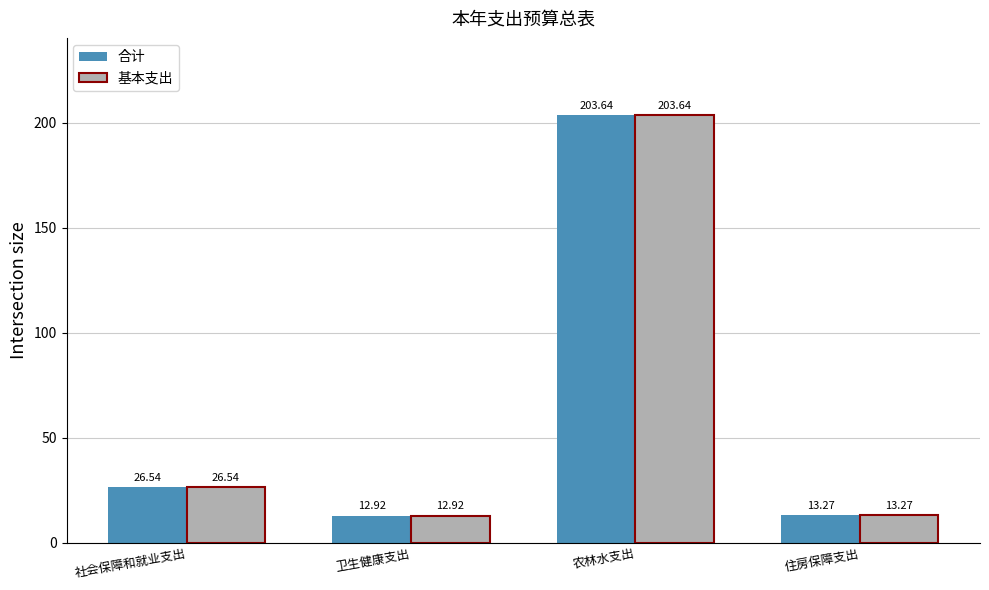

Reading left to right, what are all the values shown in this chart?

合计: 26.5	12.9	203.6	13.3
基本支出: 26.5	12.9	203.6	13.3